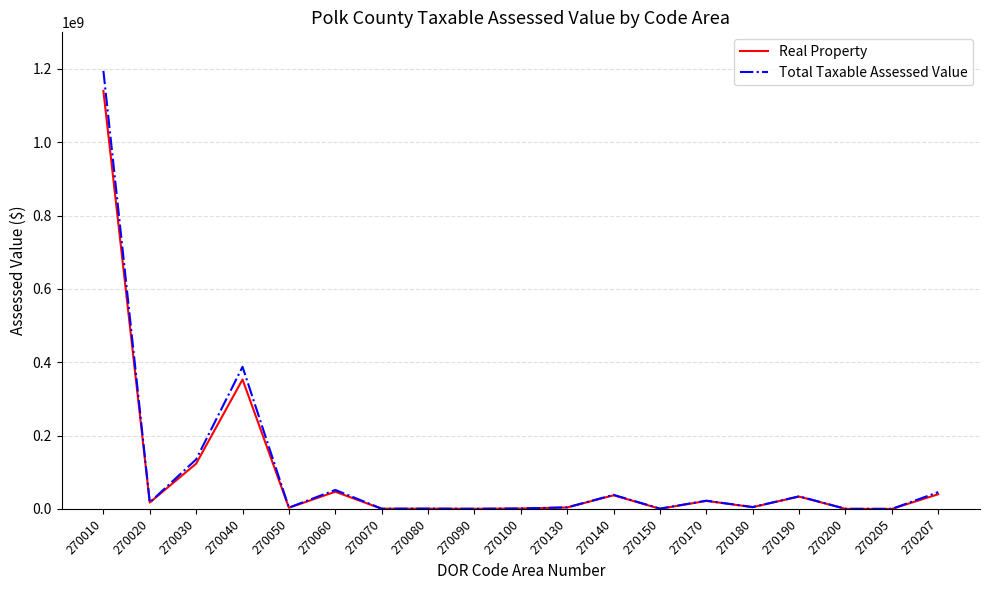

What are all the series names shown in the legend?

Real Property, Total Taxable Assessed Value